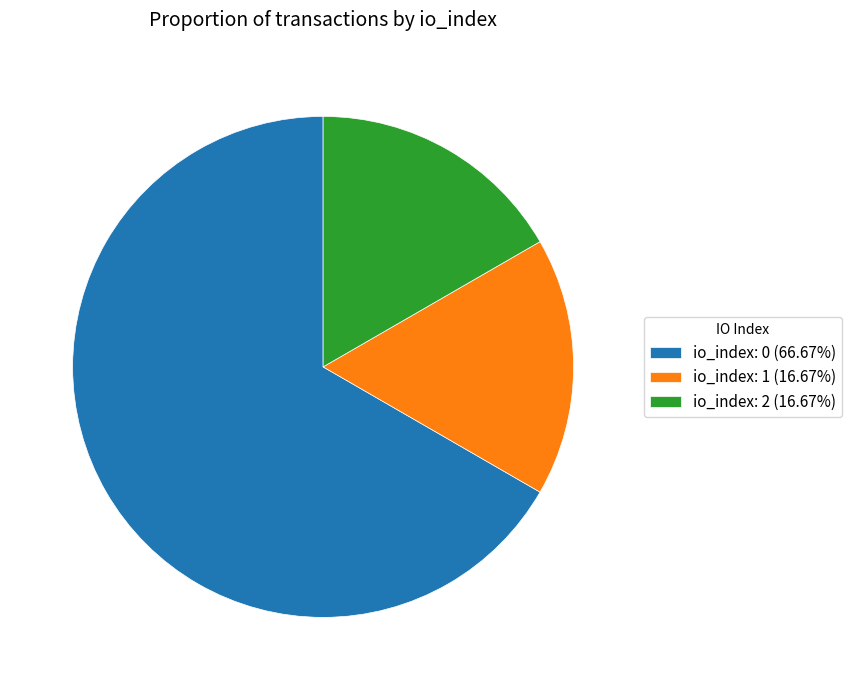

How many slices are in this pie chart?

3